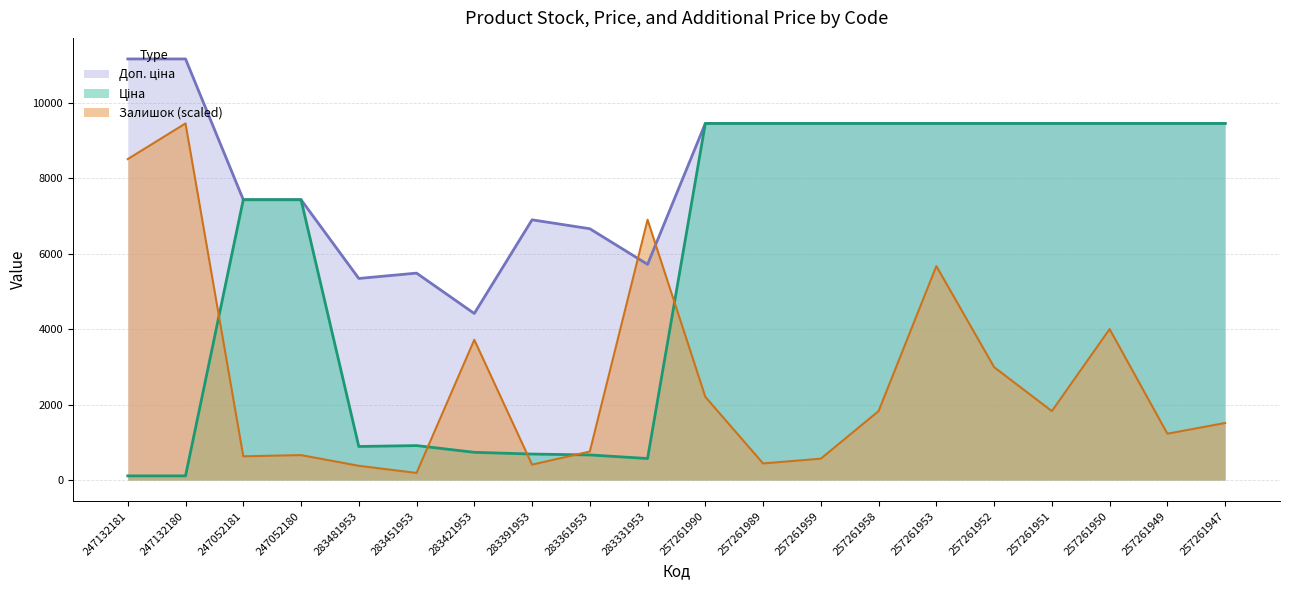

Where does the Доп. ціна series first go above 9458?

247132181